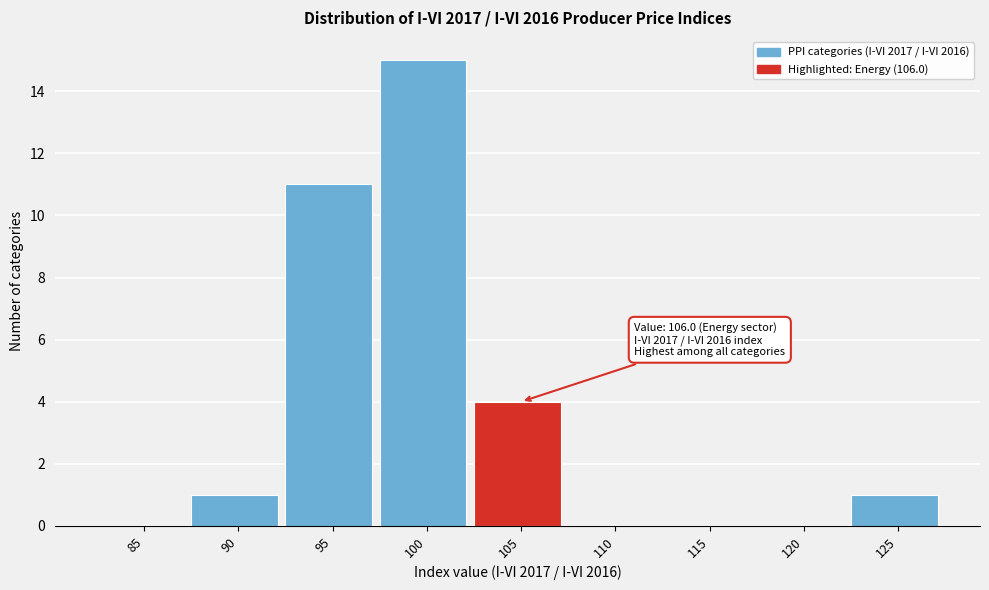

Reading left to right, what are all the values shown in this chart?

85=0	90=1	95=11	100=15	105=4	110=0	115=0	120=0	125=1